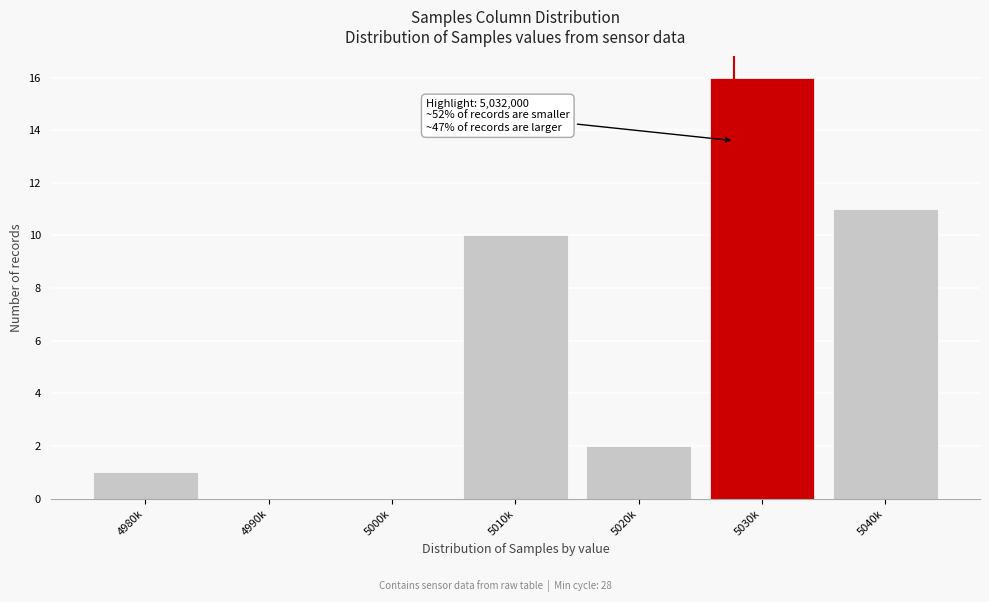

Reading left to right, extract all data points from this chart.

4980k=1	4990k=0	5000k=0	5010k=10	5020k=2	5030k=16	5040k=11